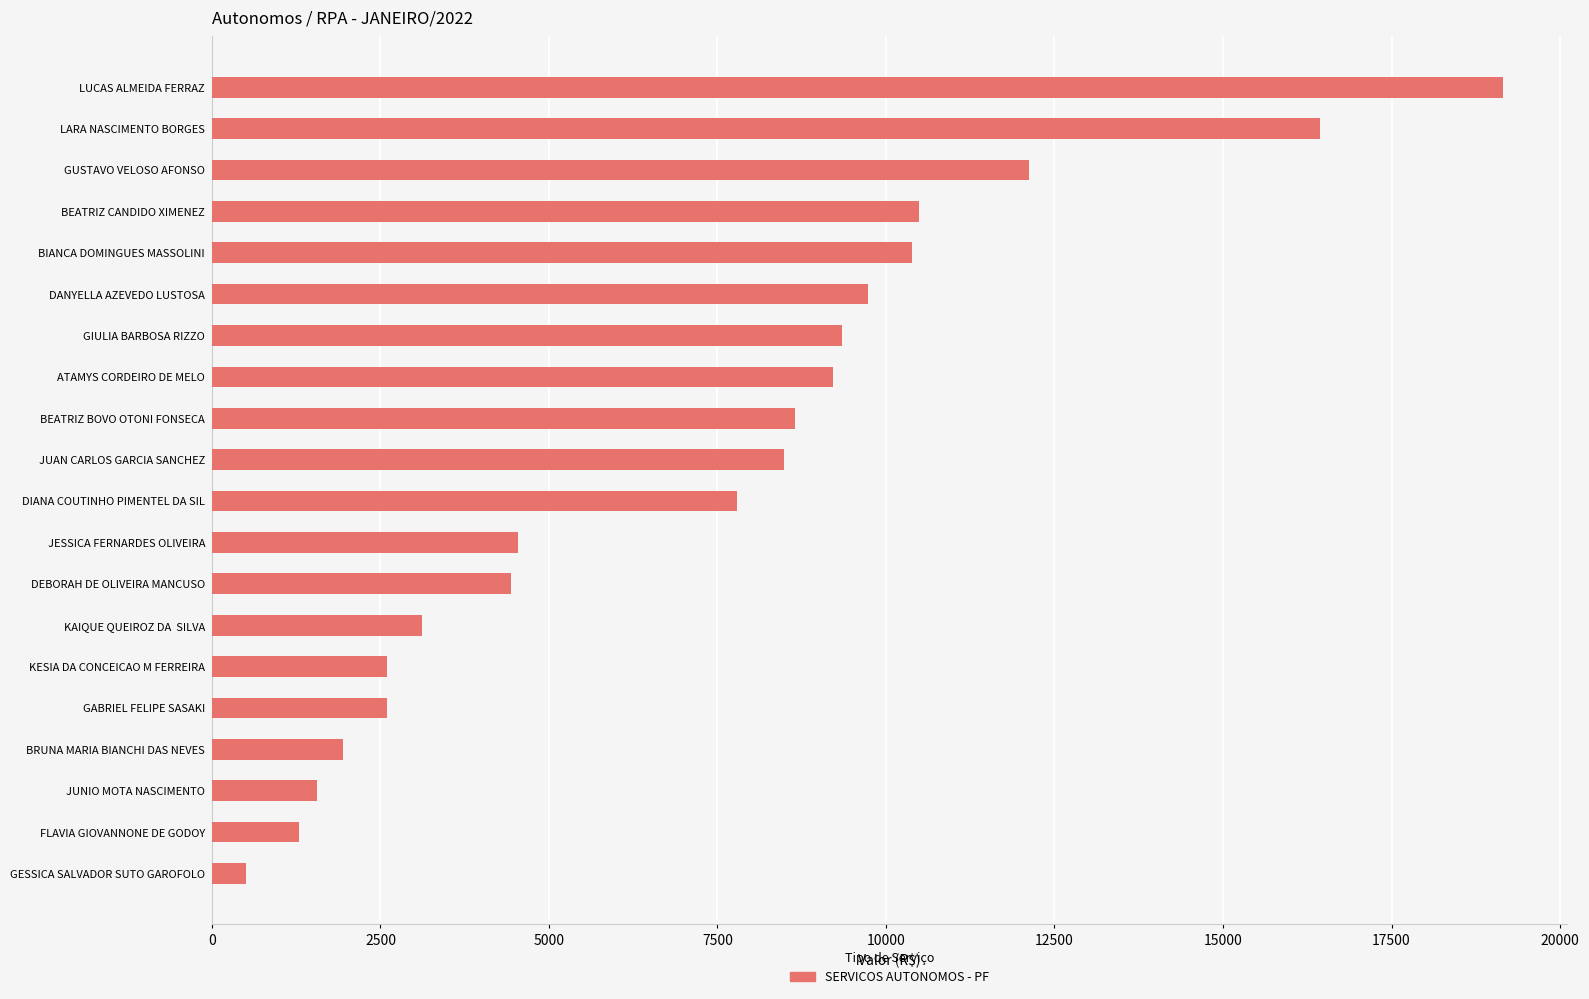

True or false: the data shows 1557.2 at JUNIO MOTA NASCIMENTO.

True